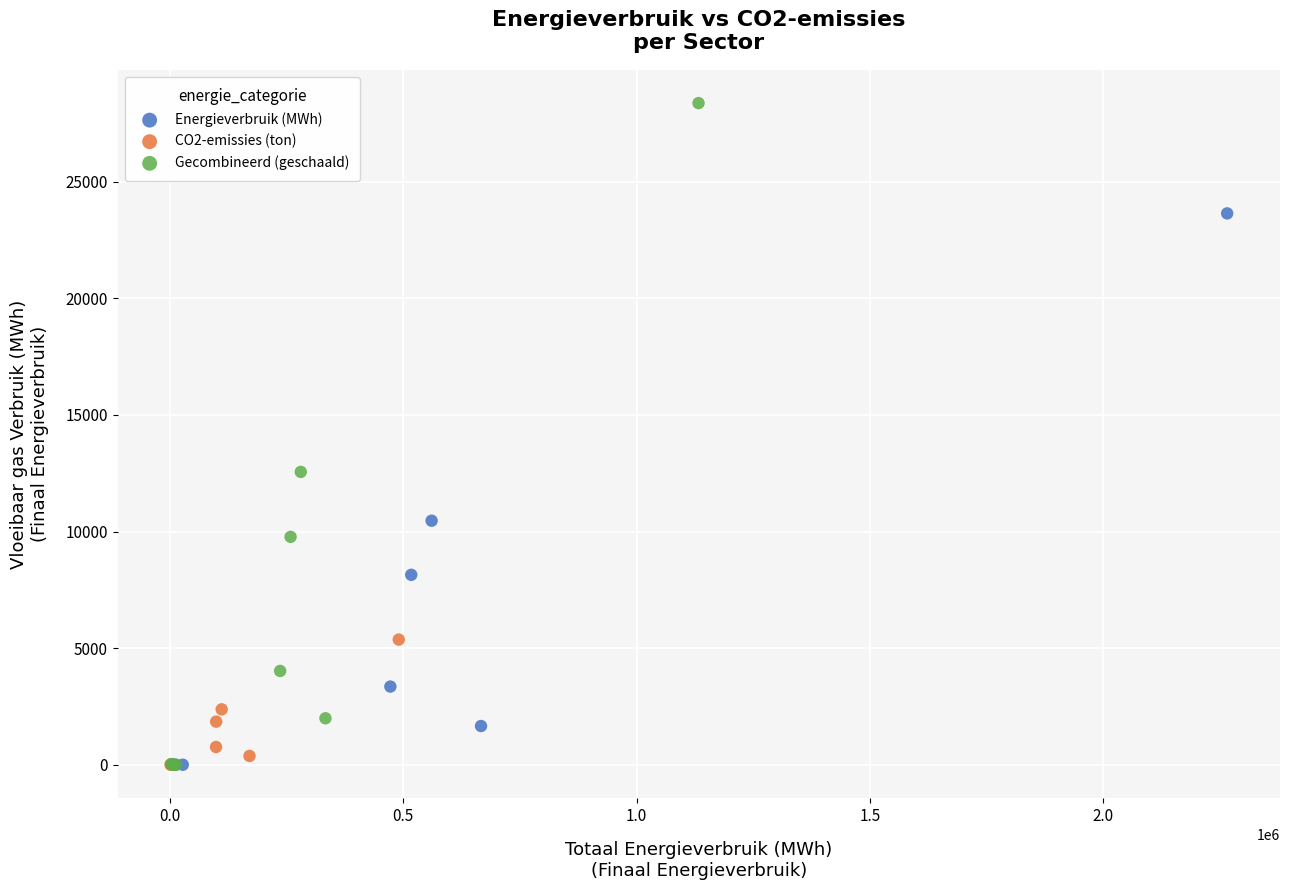

Which series reaches the maximum Y coordinate?

Gecombineerd (geschaald)